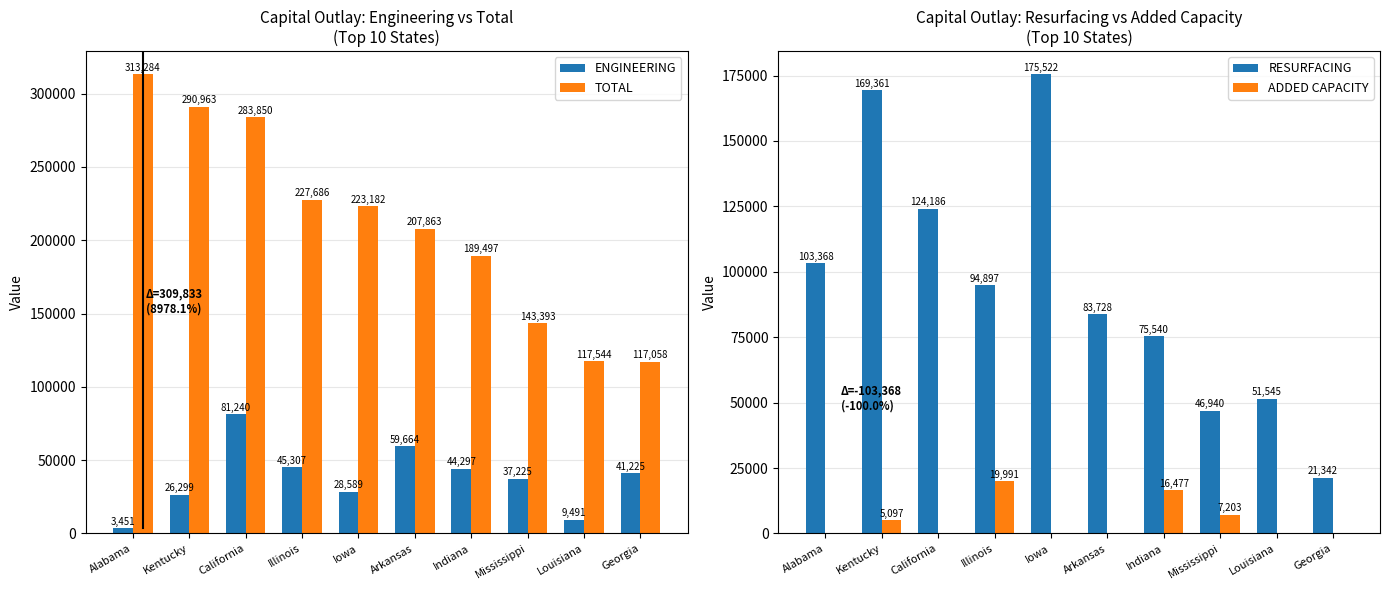

The value of ADDED CAPACITY at Alabama is -13657. True or false?

False